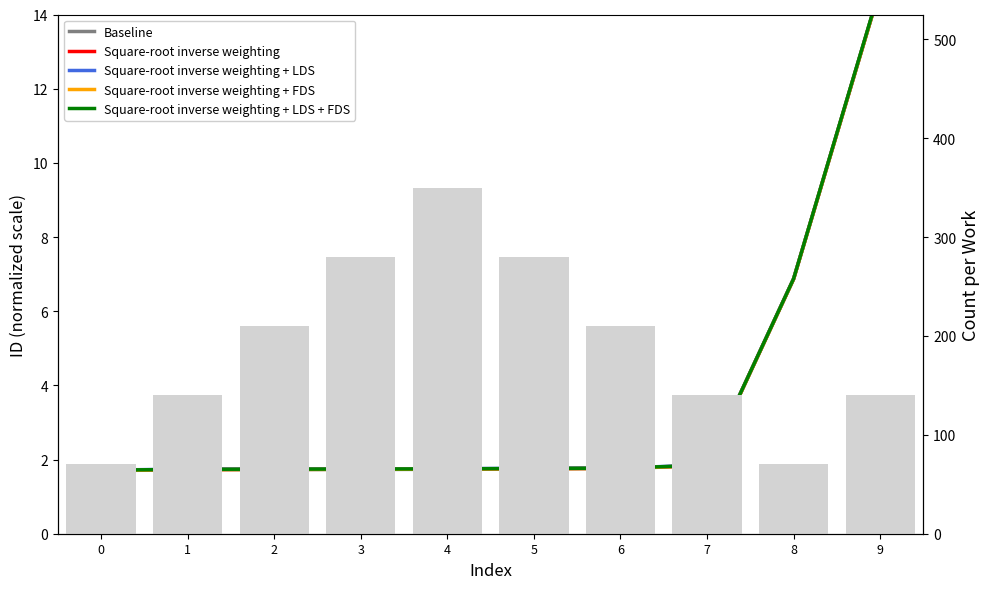

Which series has the widest spread of values?

Square-root inverse weighting + LDS + FDS